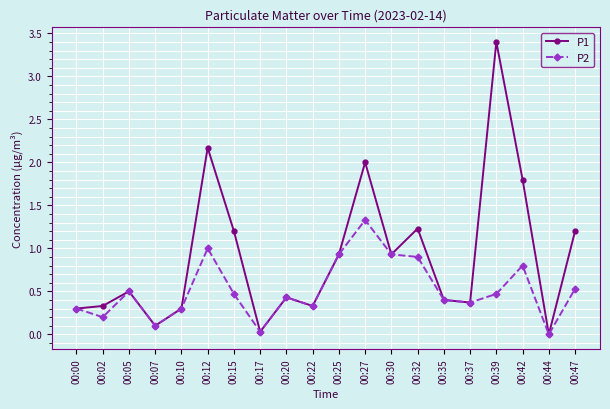

Is it true that P1 equals 0.9 at 00:25?

True